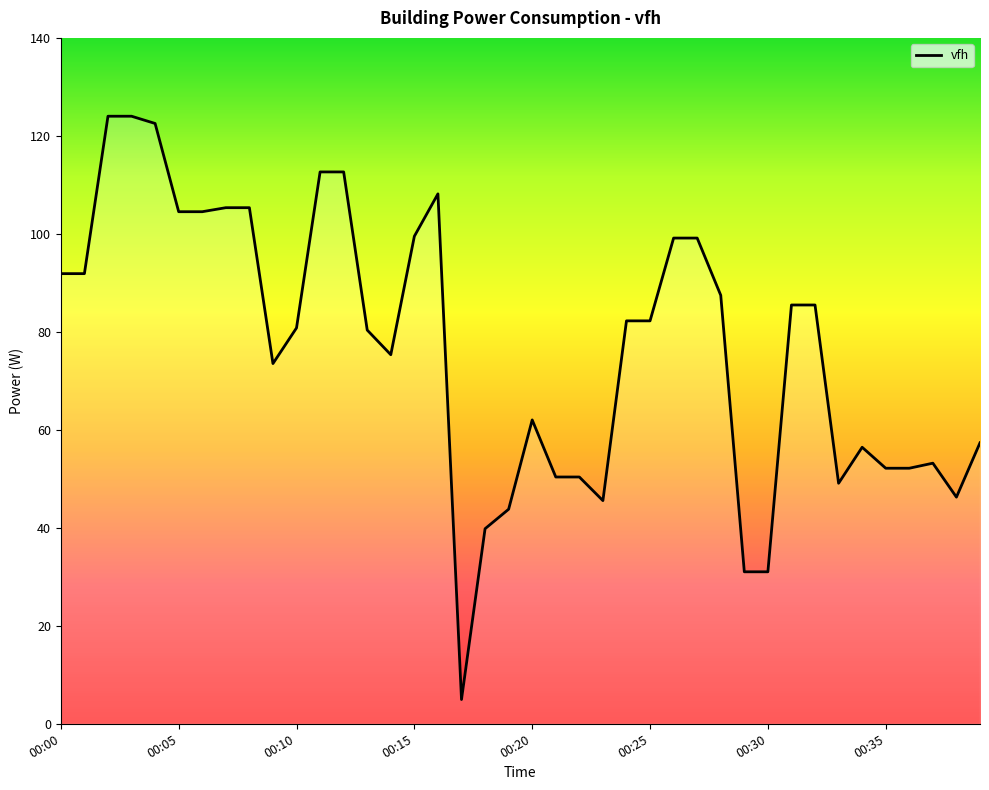

What is the difference between the maximum and minimum values?

119.1